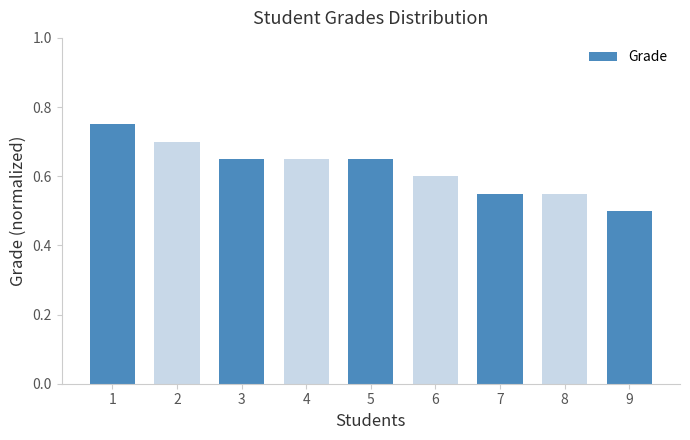

What is the sum of all values?

5.6